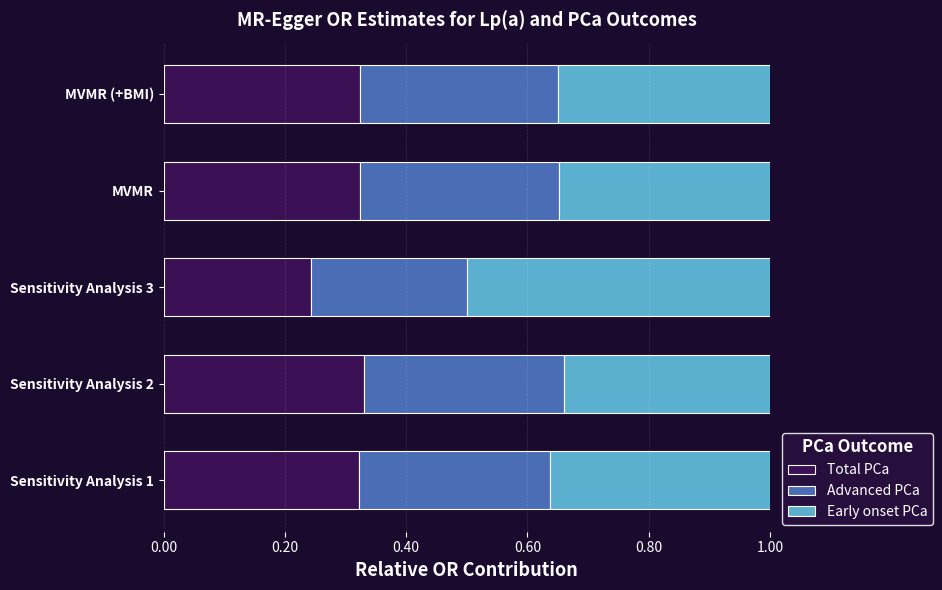

What is the sum of the Total PCa values at MVMR and Sensitivity Analysis 3?

0.6